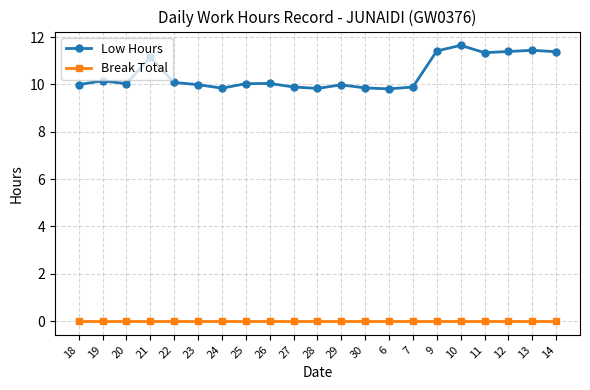

The Break Total series shows 0.0 at 11. True or false?

True